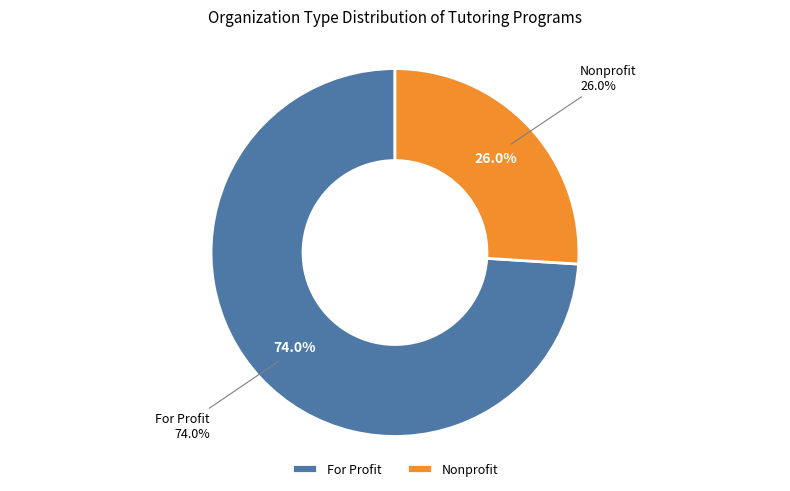

What is the largest slice in the pie chart?

For Profit